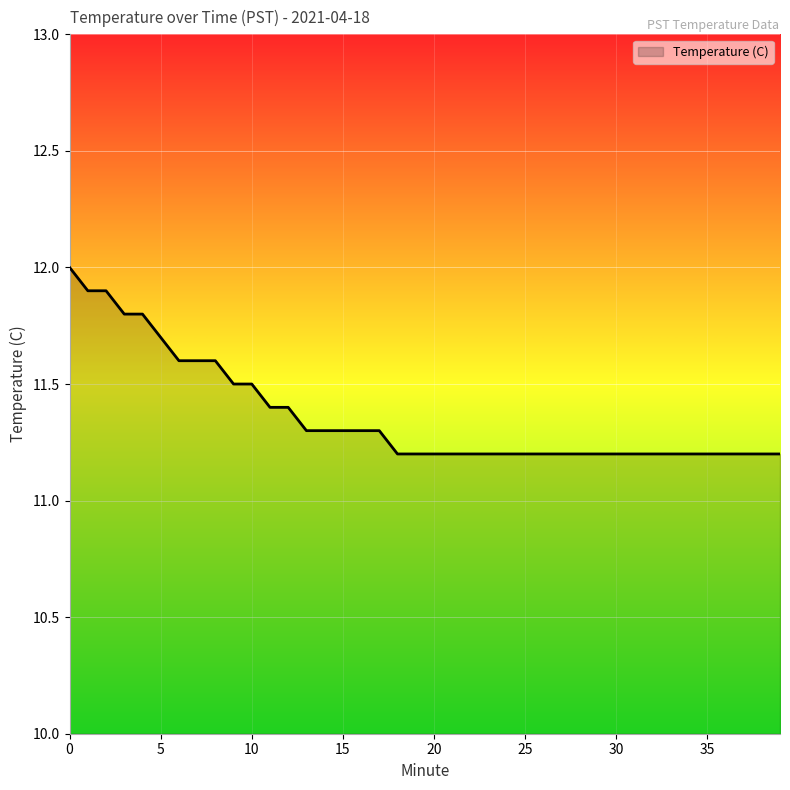

What is the minimum value shown in the chart?

11.2